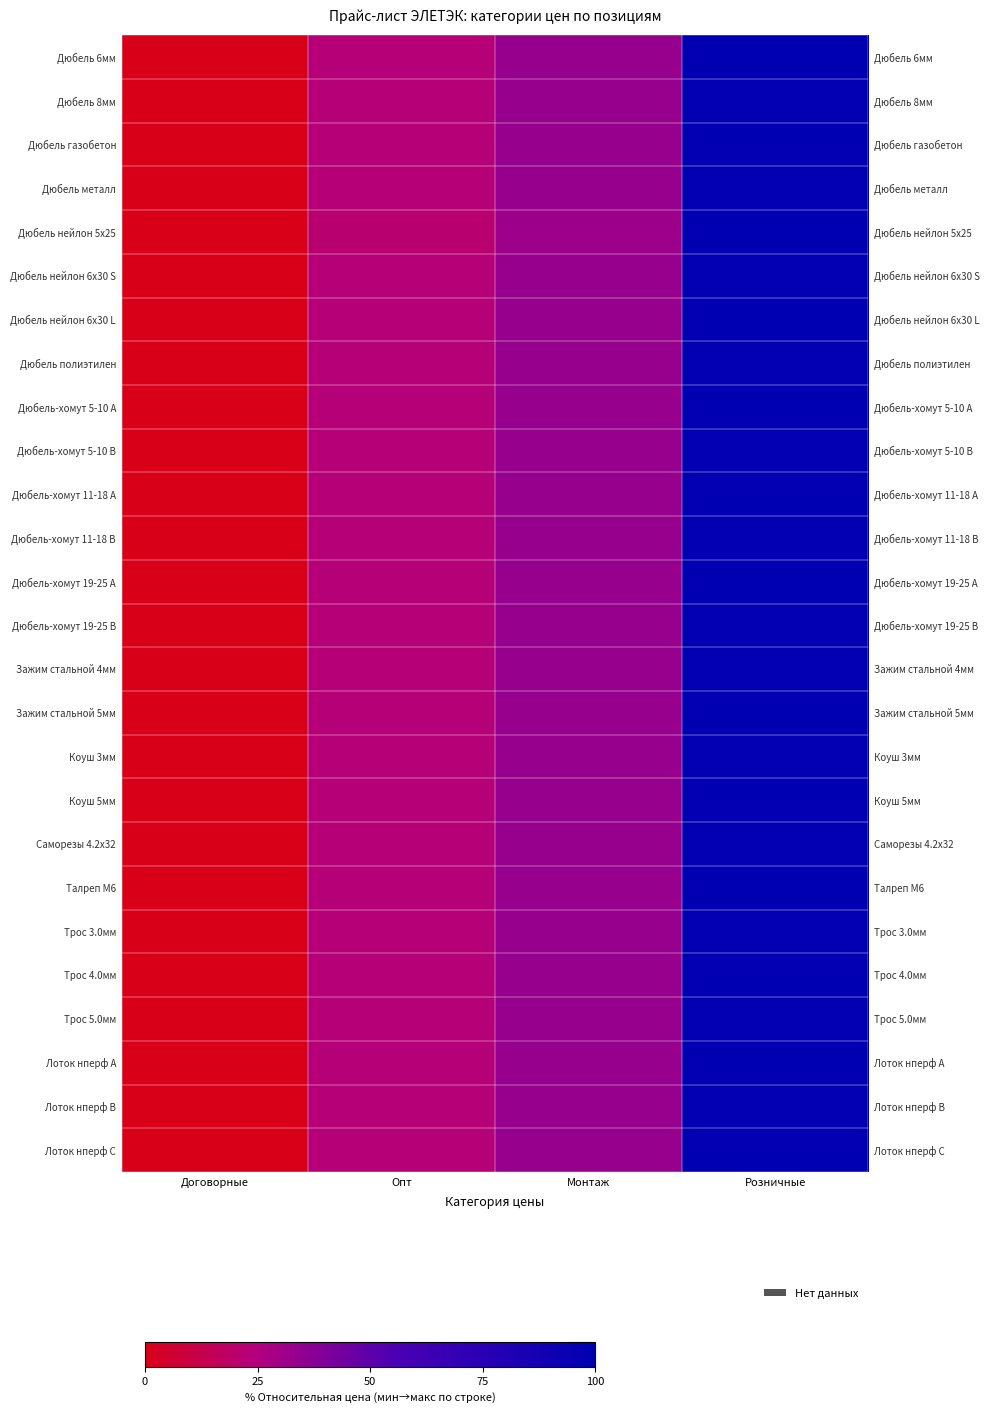

What is the total value across all series at Монтаж?

864.5